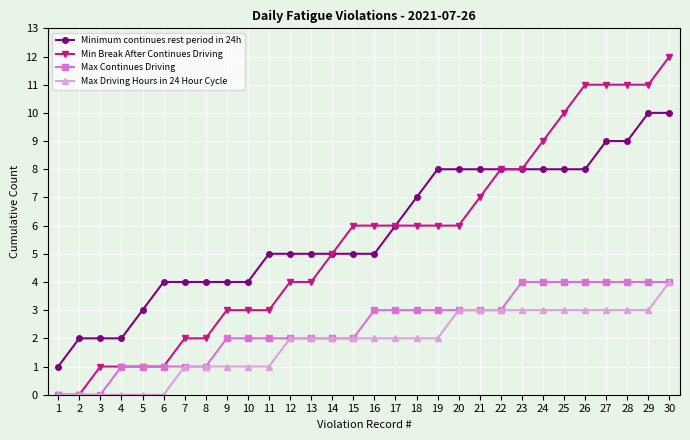

What is the value of the Max Driving Hours in 24 Hour Cycle point at the 20th from the left?

3